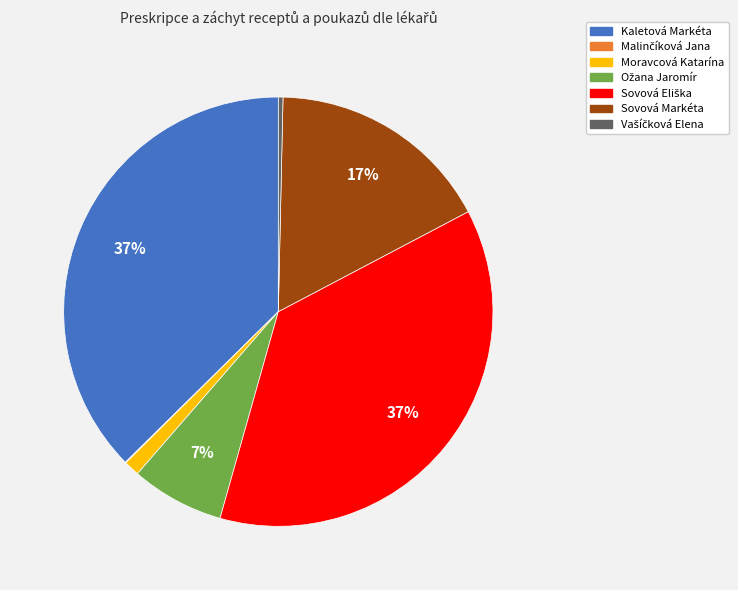

To the nearest percent, what portion does Kaletová Markéta represent?

37%